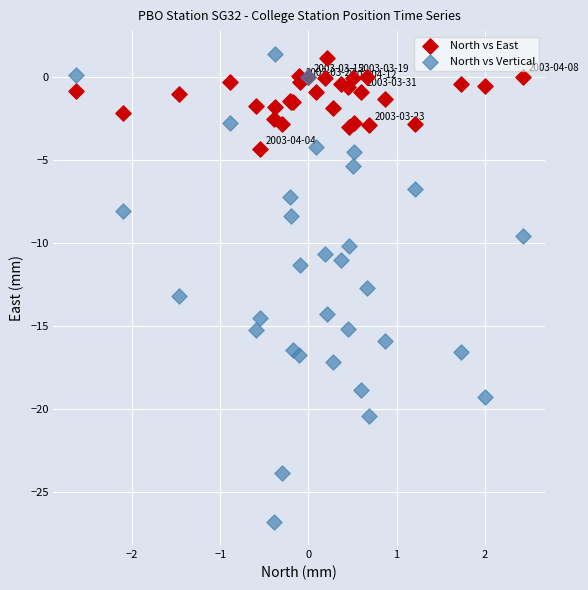

Which series reaches the minimum Y coordinate?

North vs Vertical